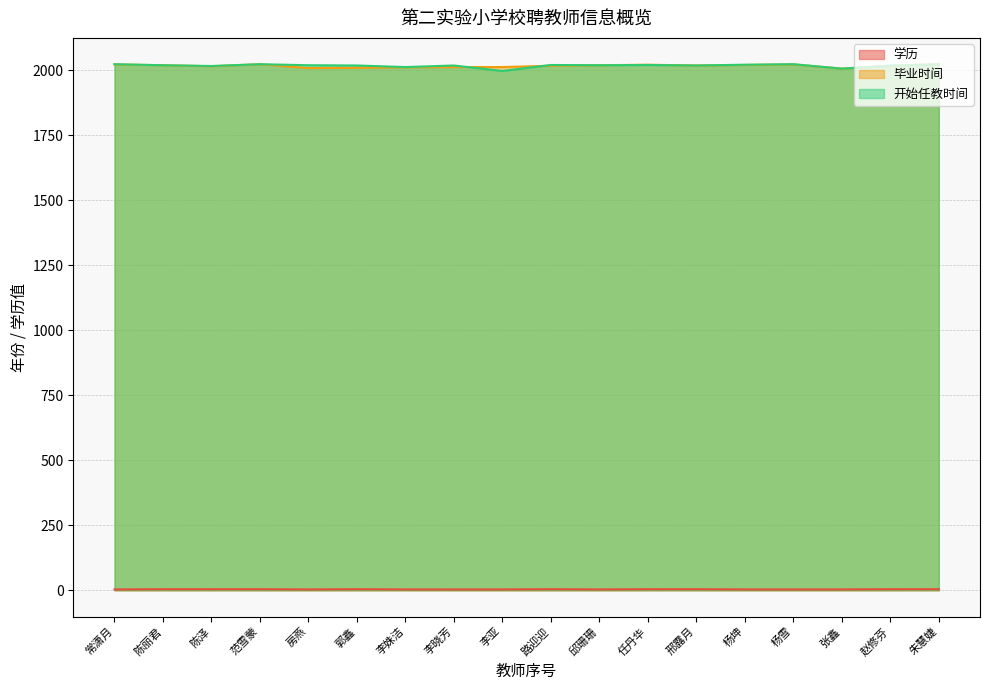

Reading right to left, extract all data points from this chart.

学历: 朱慧婕=4	赵修芬=4	张鑫=3	杨雪=3	杨坤=3	邢露月=4	任丹华=4	邱珊珊=3	路迎迎=4	李亚=3	李晓芳=3	李姝洁=3	郭鑫=4	房燕=3	范雪蒙=4	陈泽=4	陈丽君=4	常潇月=3
毕业时间: 朱慧婕=2023	赵修芬=2017	张鑫=2006	杨雪=2022	杨坤=2020	邢露月=2018	任丹华=2021	邱珊珊=2019	路迎迎=2017	李亚=2012	李晓芳=2012	李姝洁=2011	郭鑫=2009	房燕=2008	范雪蒙=2023	陈泽=2015	陈丽君=2019	常潇月=2022
开始任教时间: 朱慧婕=2023	赵修芬=2017	张鑫=2006	杨雪=2023	杨坤=2021	邢露月=2018	任丹华=2020	邱珊珊=2019	路迎迎=2020	李亚=1997	李晓芳=2018	李姝洁=2012	郭鑫=2018	房燕=2019	范雪蒙=2023	陈泽=2016	陈丽君=2019	常潇月=2023